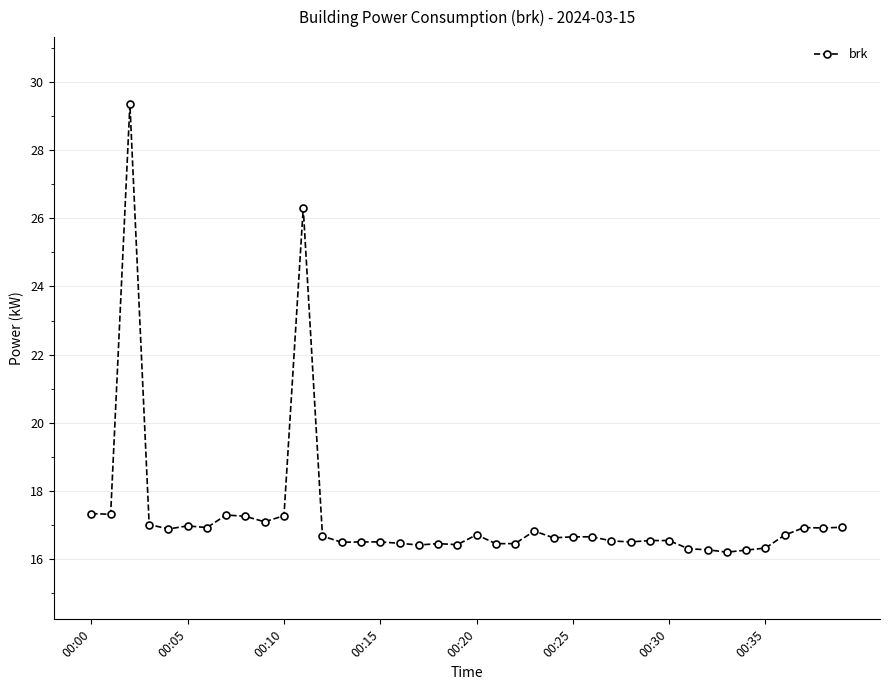

What is the value of the 23rd point from the left?

16.5